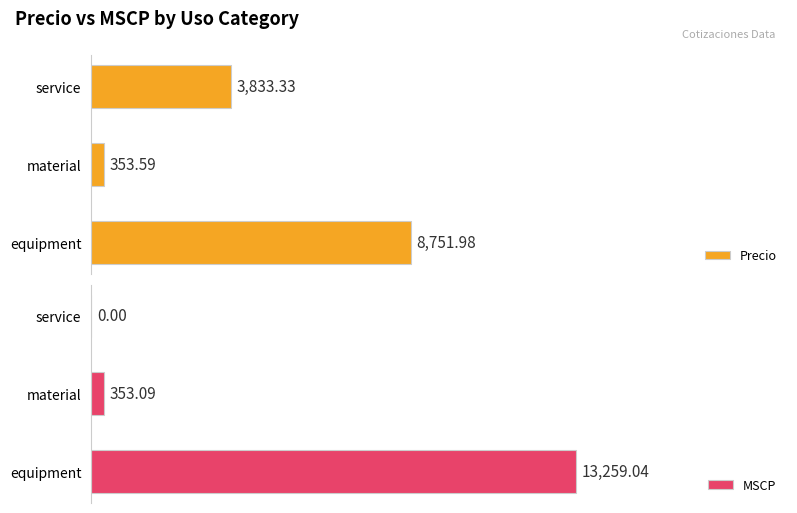

How many bars are there in total?

6